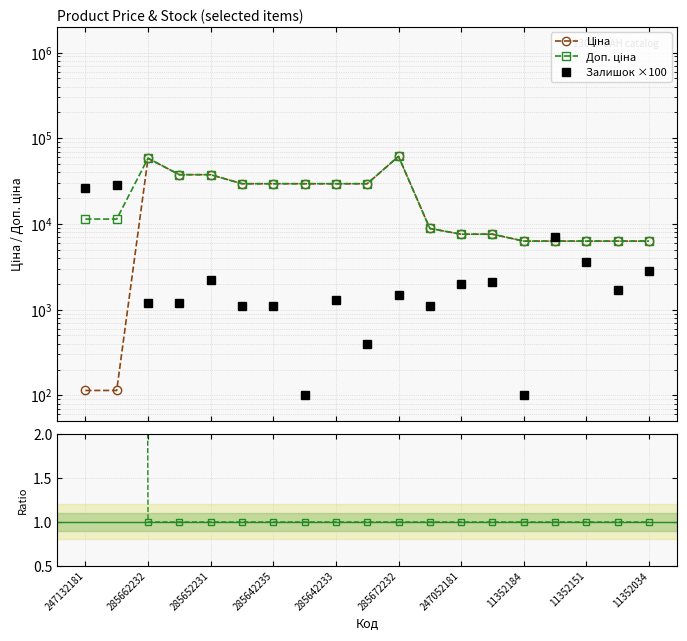

True or false: Ціна and Доп. ціна cross at least once.

False